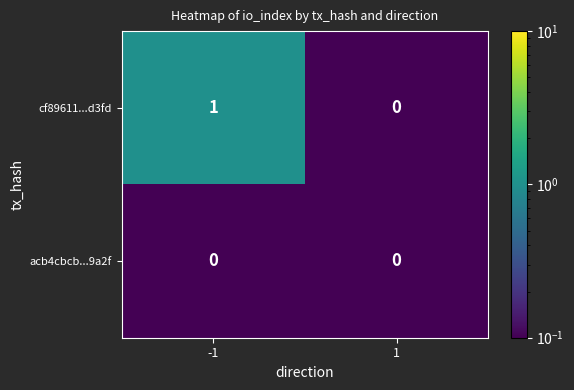

Rank the categories by cf89611...d3fd value from lowest to highest.

1, -1